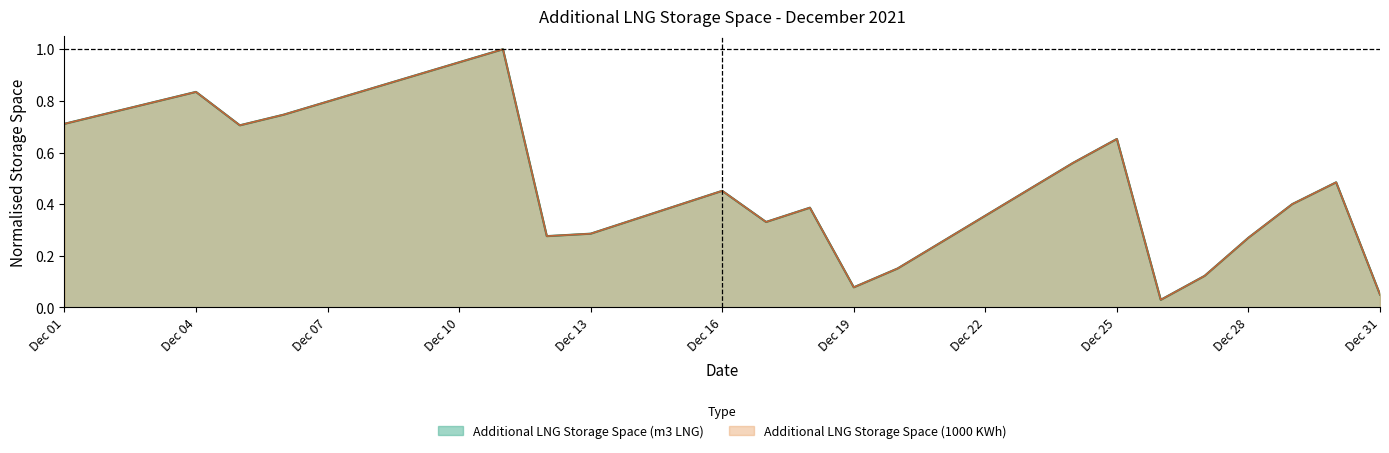

True or false: Additional LNG Storage Space (1000 KWh) and Additional LNG Storage Space (m3 LNG) cross at least once.

False